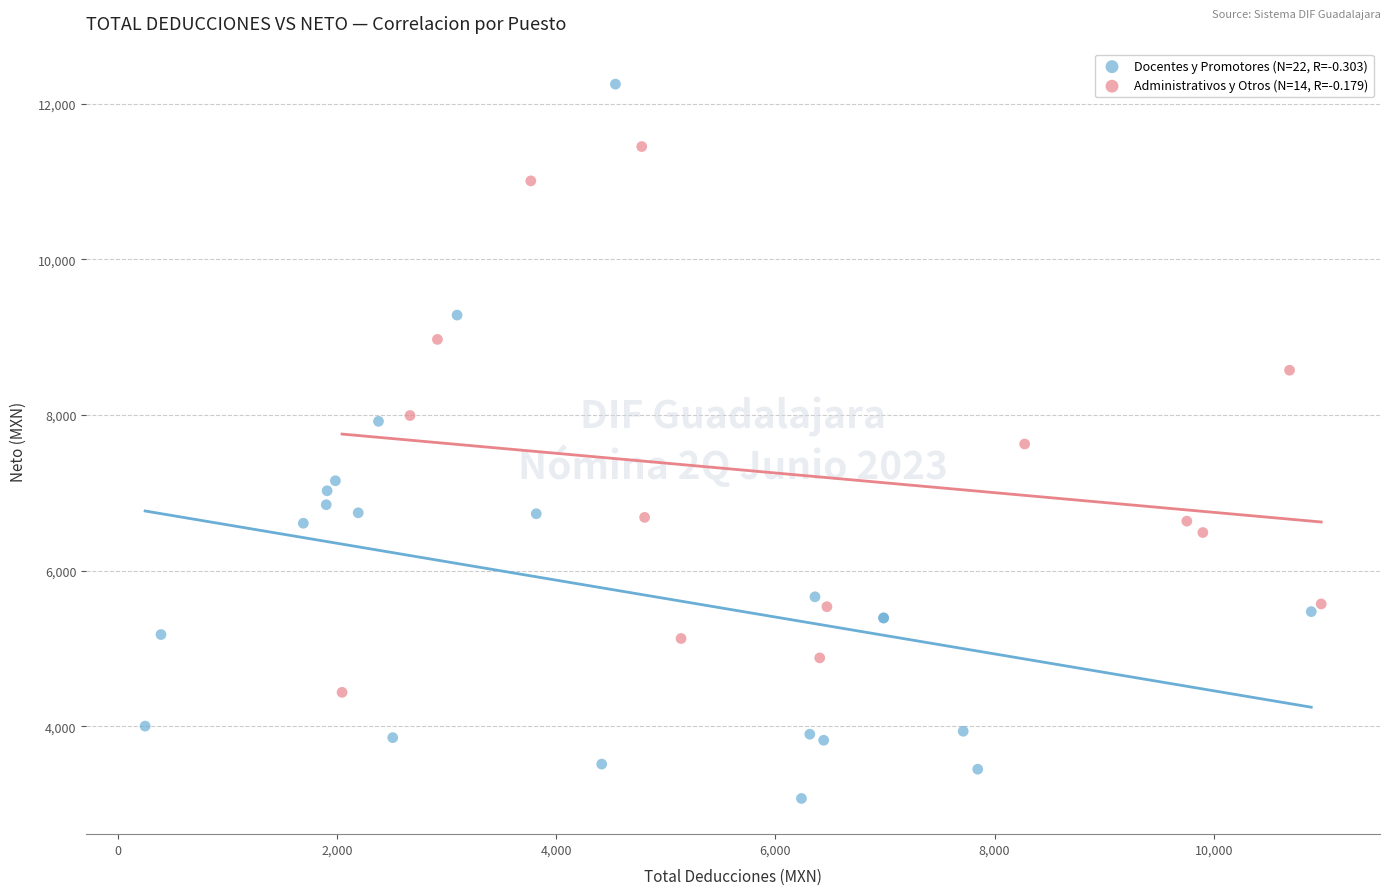

Which series reaches the minimum Y coordinate?

Docentes y Promotores (N=22, R=-0.303)